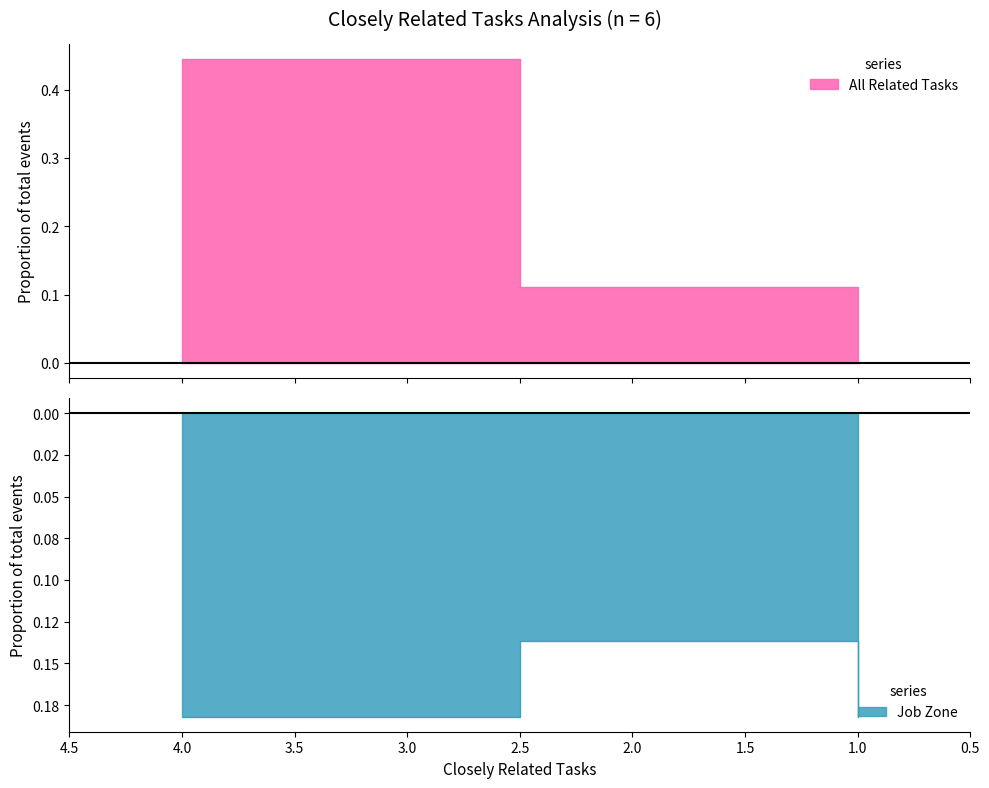

Does the chart display data point markers on the line(s)?

No